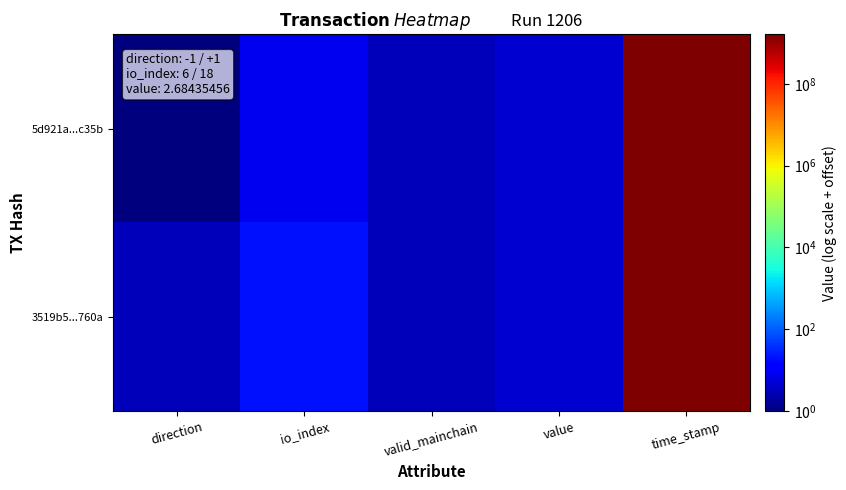

Between direction and value, which series saw the biggest shift?

5d921a...c35b